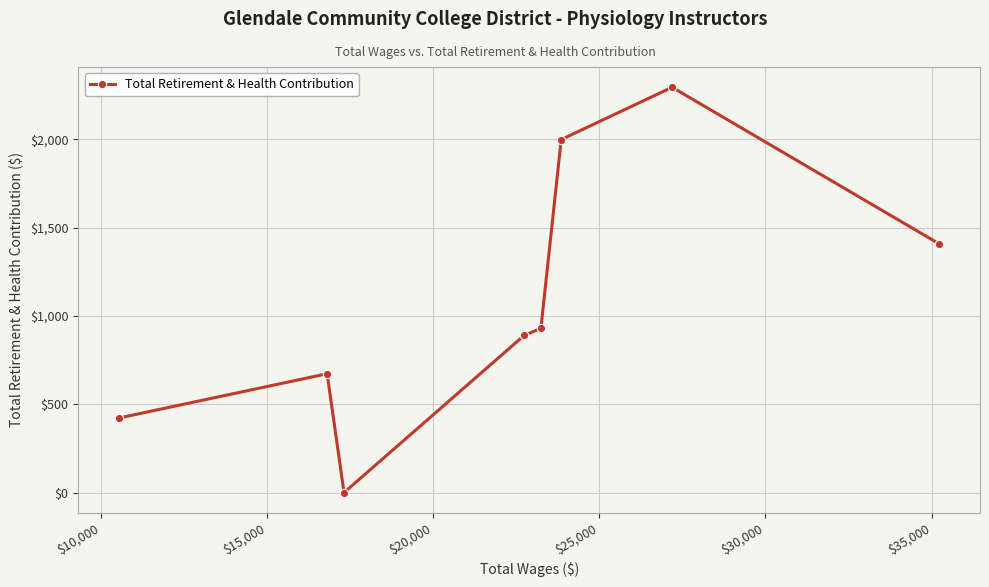

Reading left to right, what are all the values shown in this chart?

423	673	0	890	930	1999	2295	1409